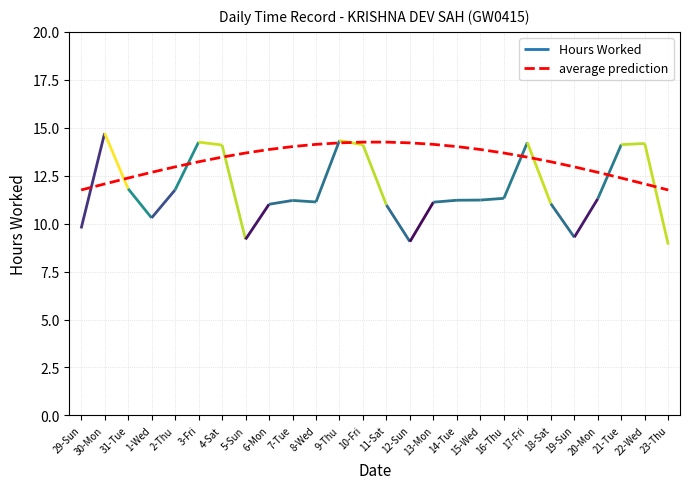

Rank the categories by value from lowest to highest.

29-Sun, 23-Thu, 30-Mon, 22-Wed, 31-Tue, 21-Tue, 1-Wed, 20-Mon, 2-Thu, 19-Sun, 3-Fri, 18-Sat, 4-Sat, 17-Fri, 5-Sun, 16-Thu, 6-Mon, 15-Wed, 7-Tue, 14-Tue, 8-Wed, 13-Mon, 9-Thu, 12-Sun, 10-Fri, 11-Sat